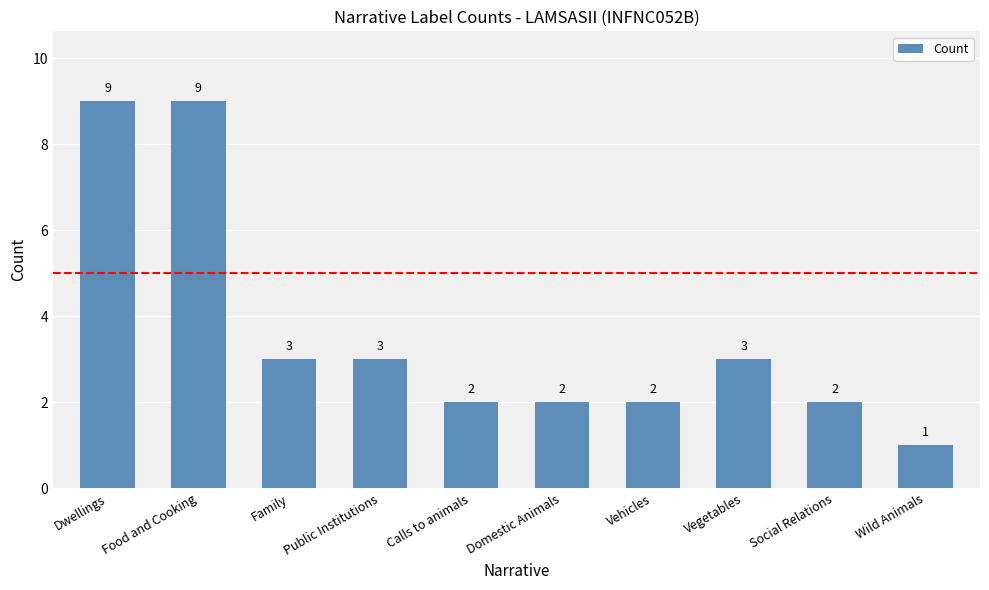

Reading left to right, transcribe all the data shown in this chart.

9	9	3	3	2	2	2	3	2	1